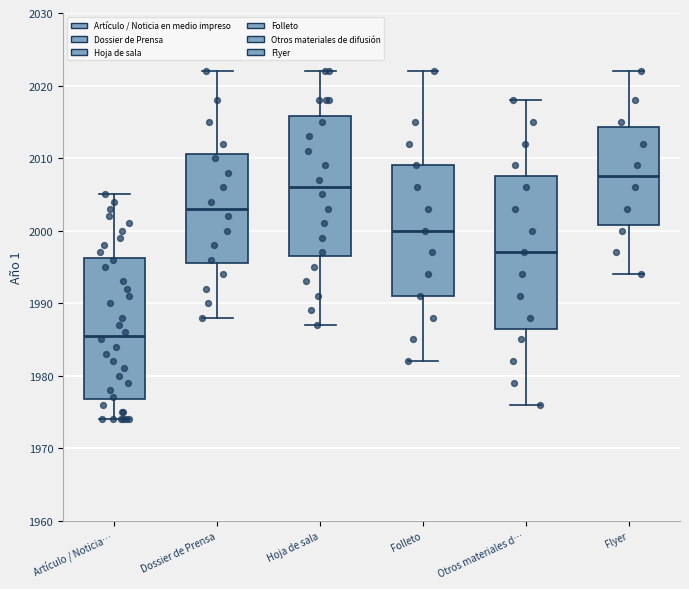

Where does the upper whisker of the box for Dossier de Prensa end on the y-axis? The values are not printed on the chart, so give them approximately, as read against the axis.

2022